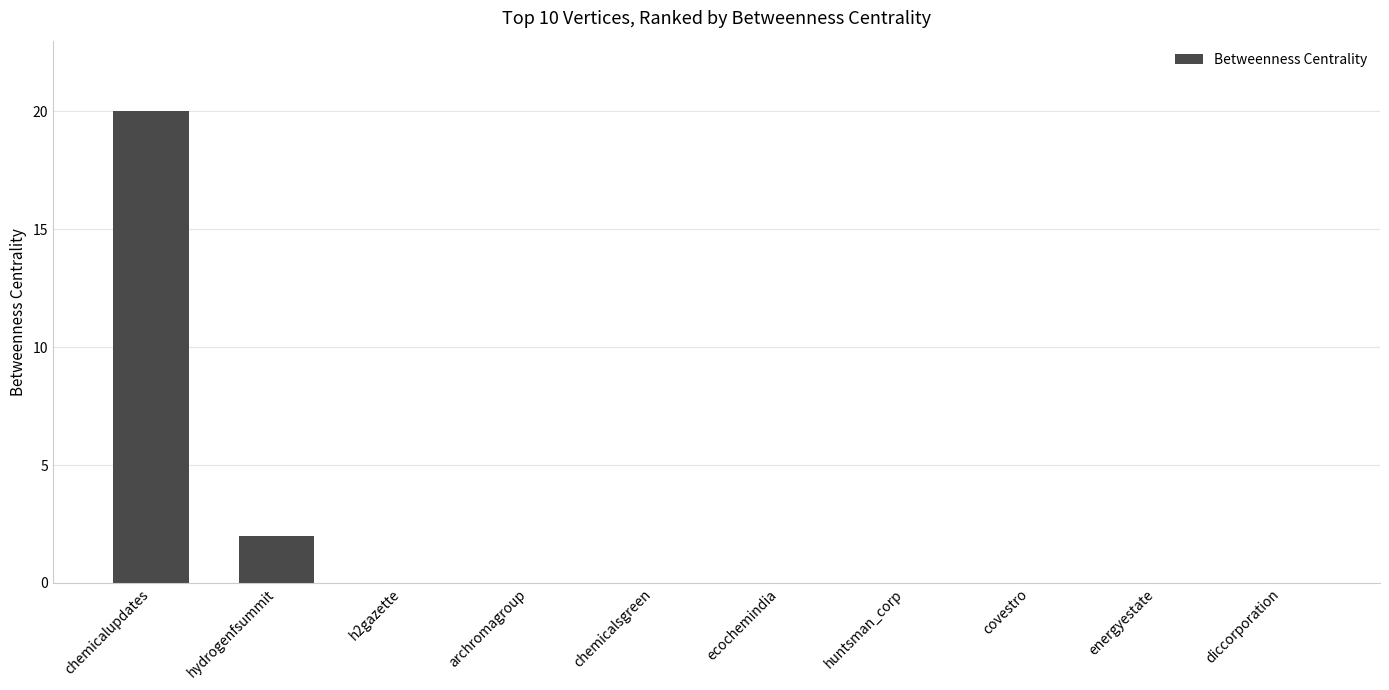

At which category does the chart reach its peak across all series?

chemicalupdates